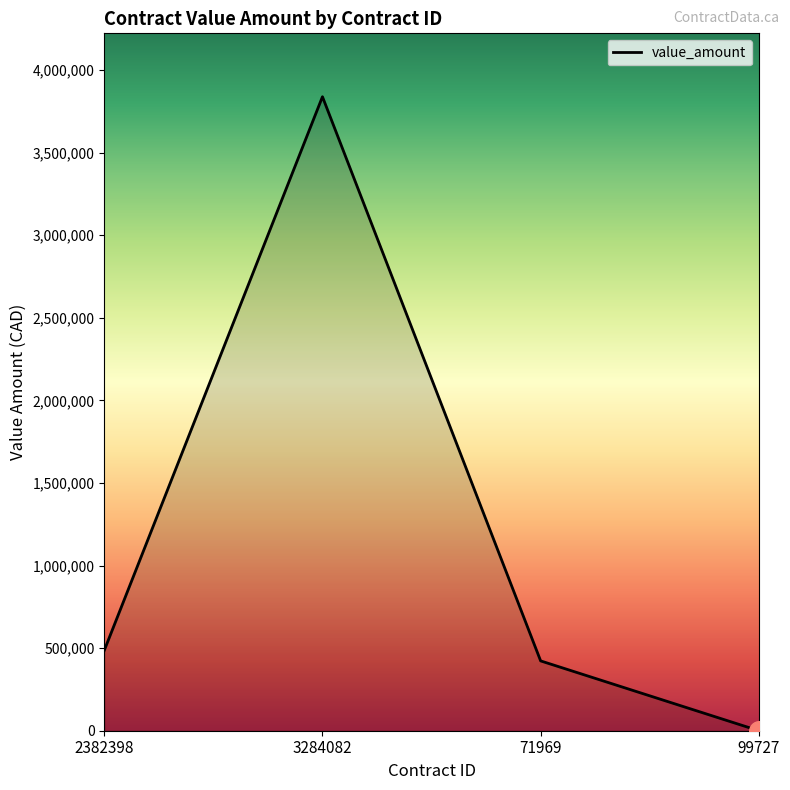

What is the ratio of the value at 71969 to the value at 2382398?

0.9